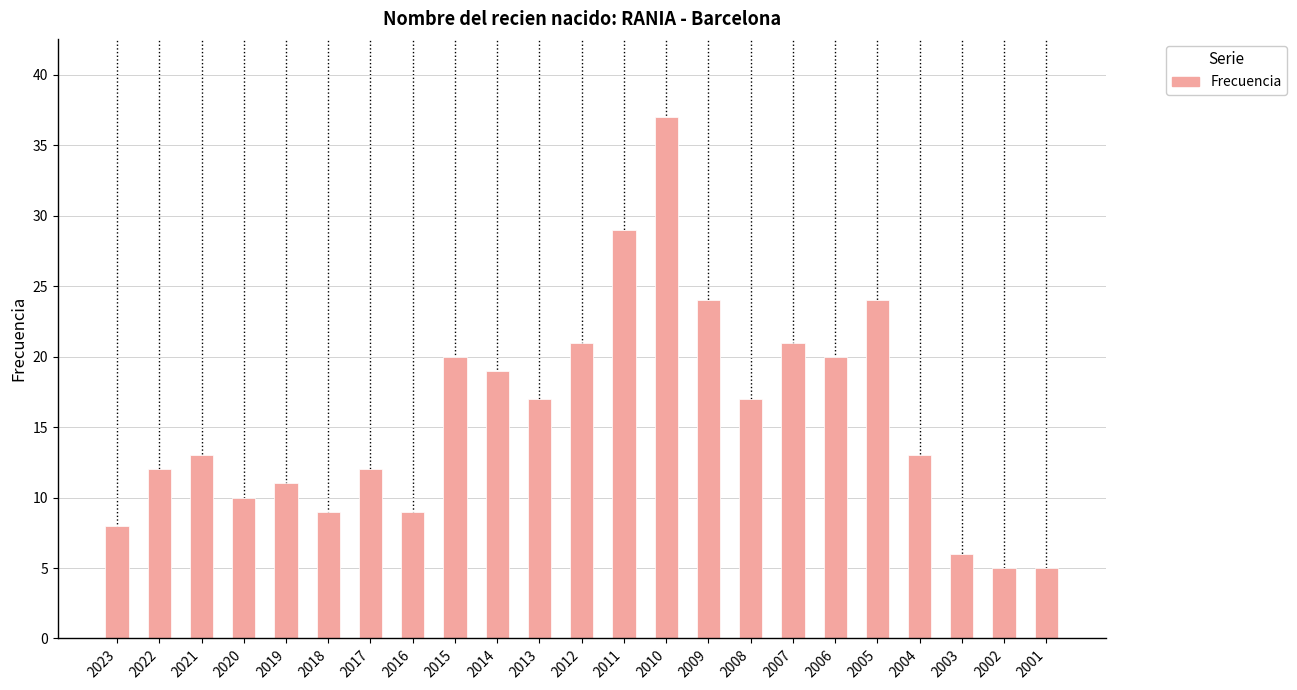

Is it true that the value at 2012 is 21?

True